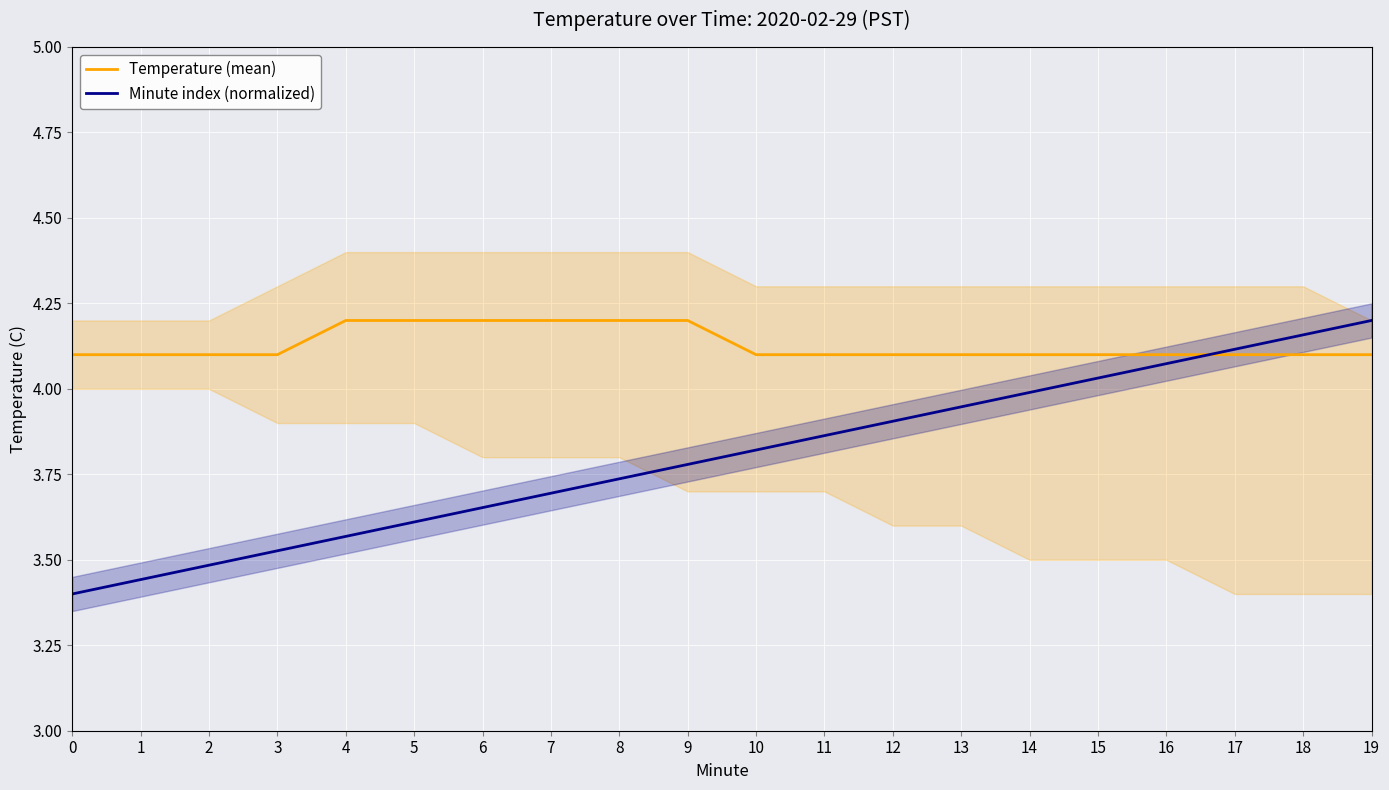

Which series changed the most between 4 and 12?

Minute index (normalized)